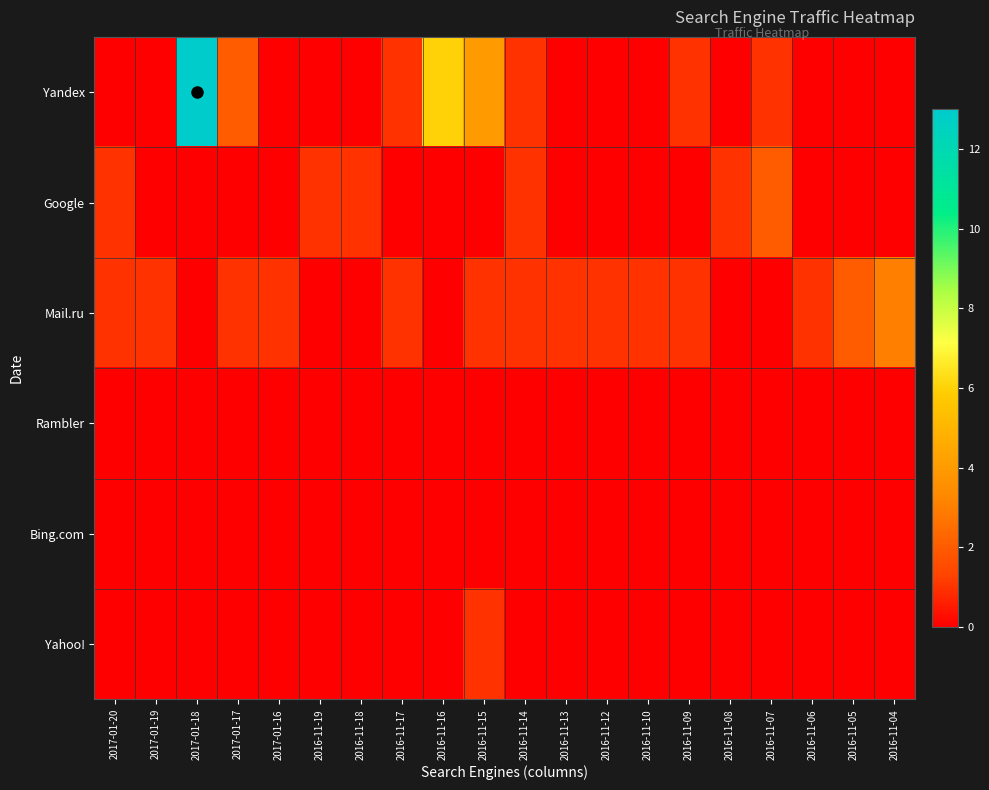

Between 2016-11-17 and 2016-11-06, which is larger?

2016-11-17